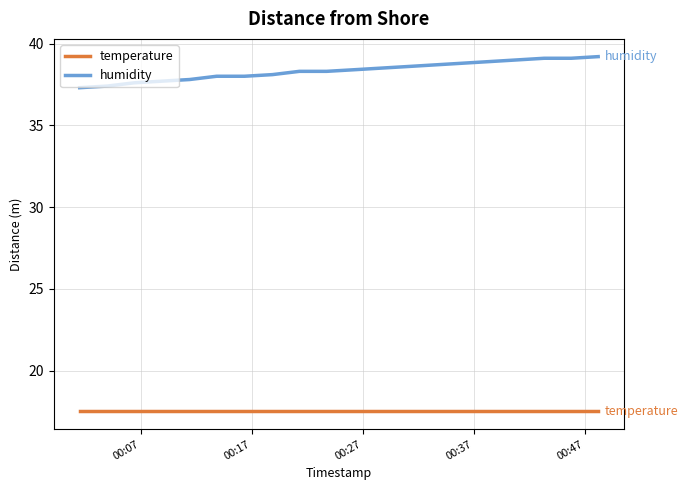

What is the maximum value for temperature?

17.5